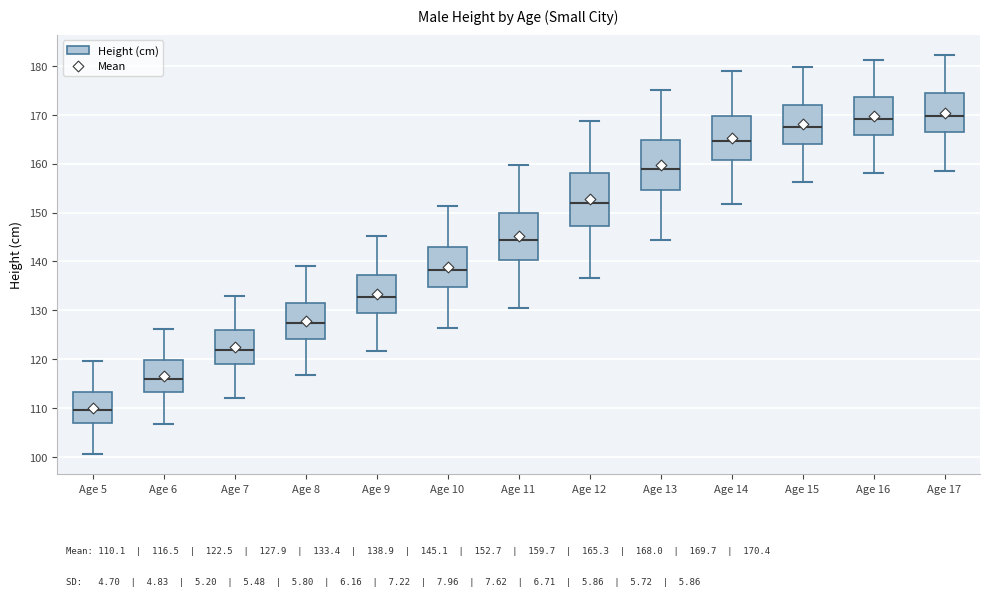

Which box's median line is the lowest?

Age 5